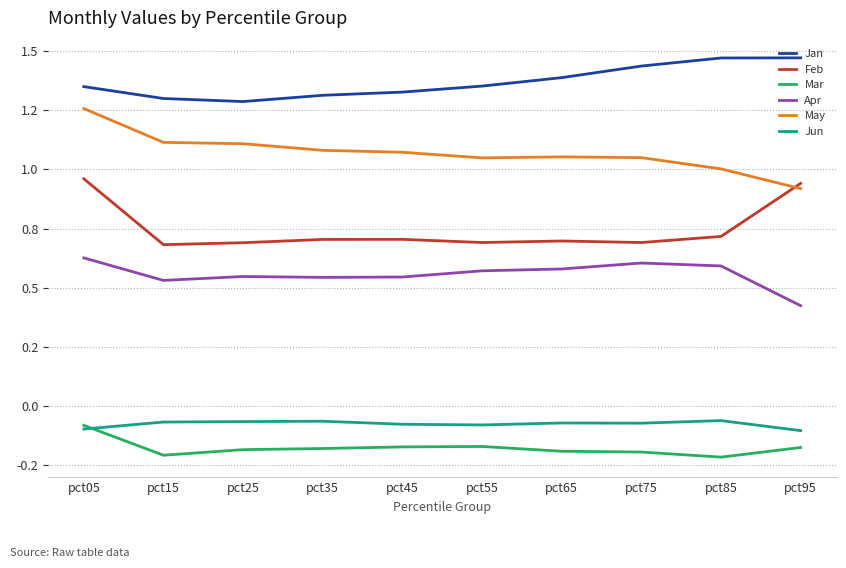

True or false: Jan has more than 1 points higher than both neighbors.

False